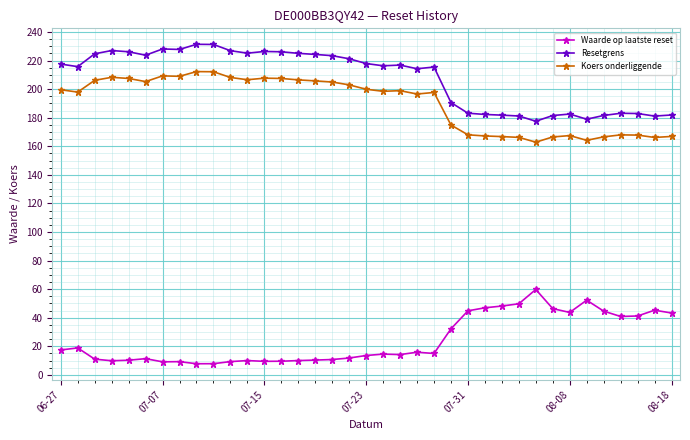

What is the value of the Resetgrens point at the 30th from the left?

181.5